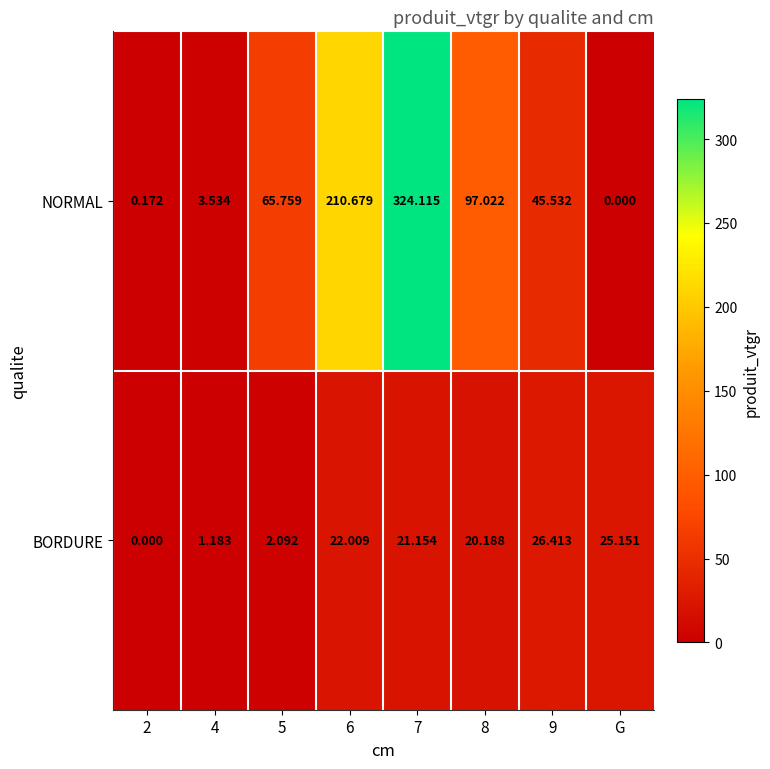

At 9, list the series in order from largest to smallest.

NORMAL, BORDURE